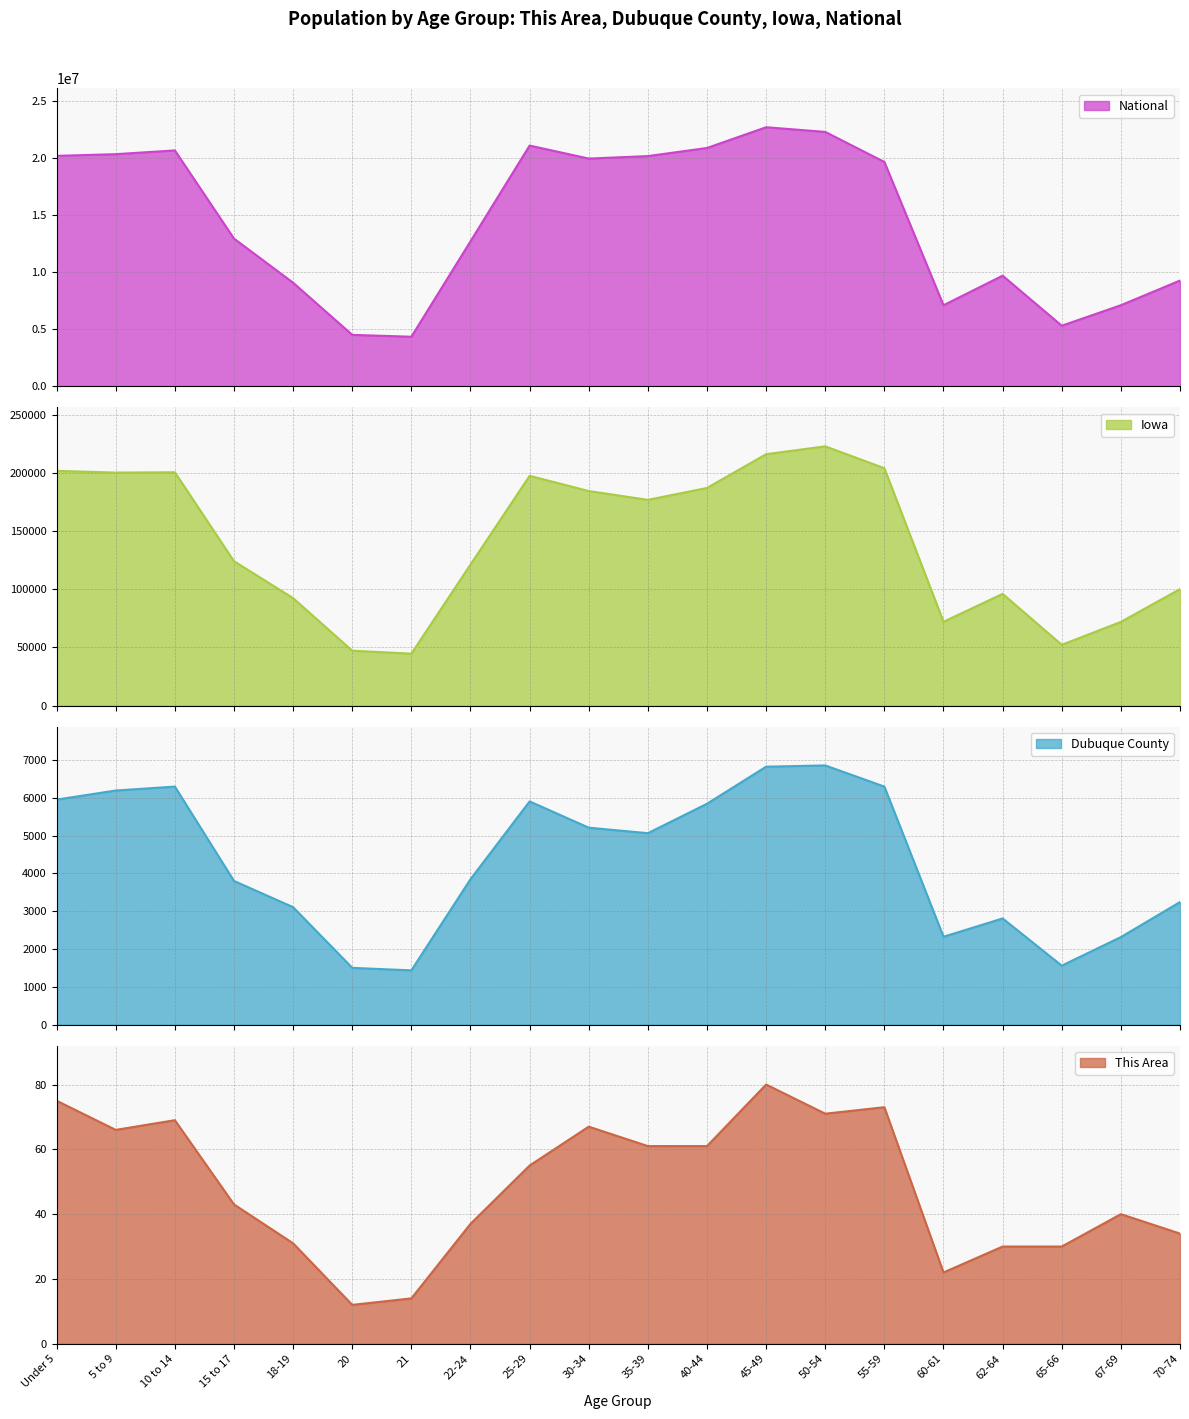

Is it true that Dubuque County equals 3849 at 22-24?

True